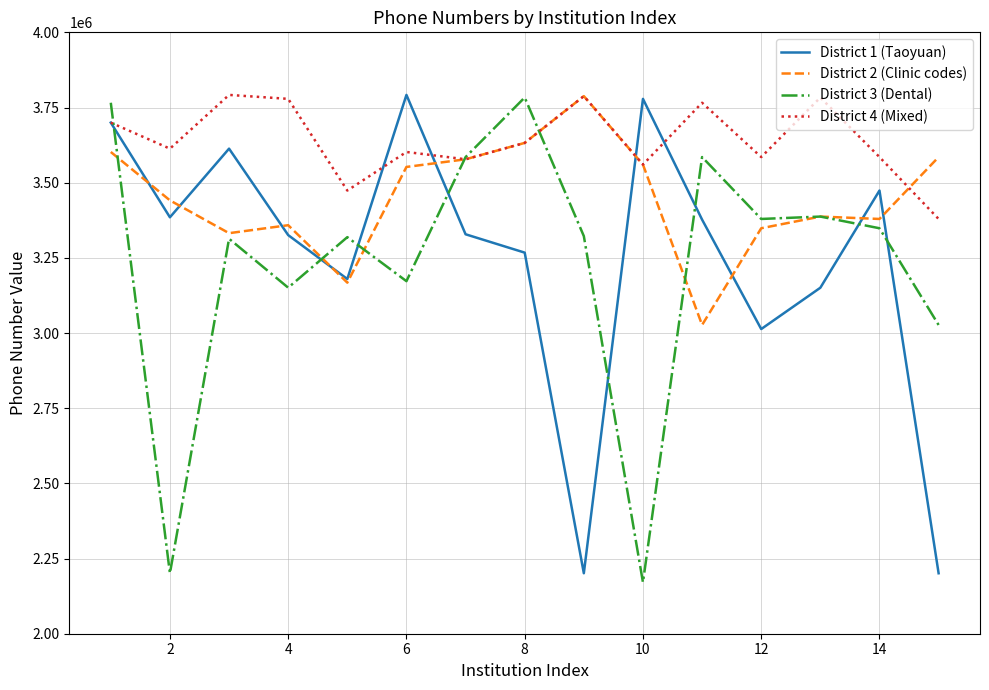

Which series has the largest total across all categories?

District 4 (Mixed)